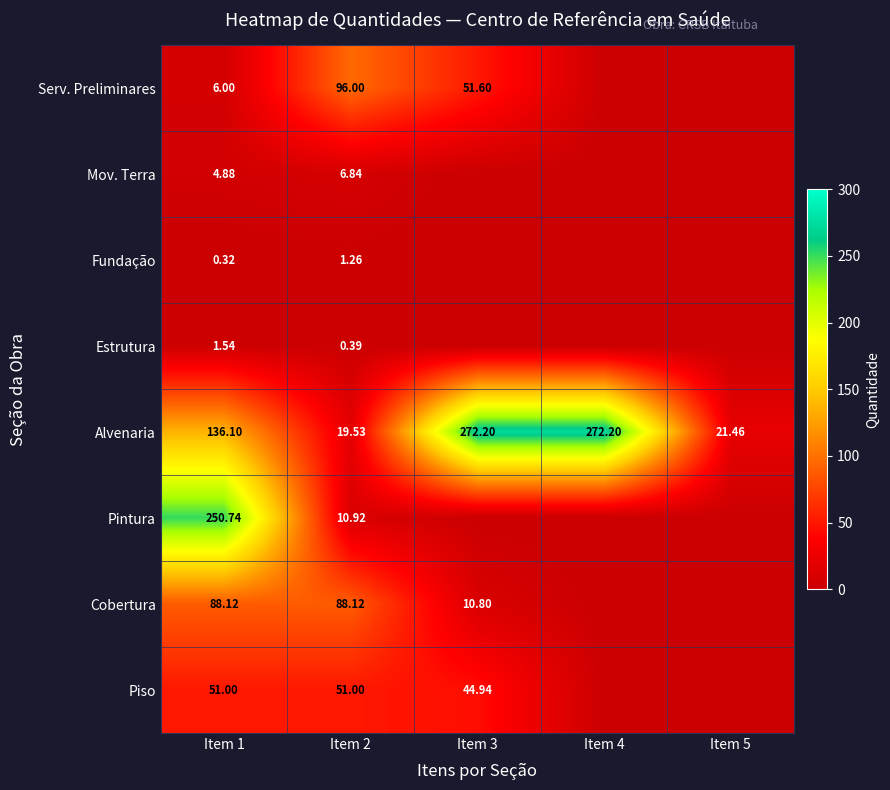

Rank the series at Item 2 from lowest to highest value.

Estrutura, Fundação, Mov. Terra, Pintura, Alvenaria, Piso, Cobertura, Serv. Preliminares